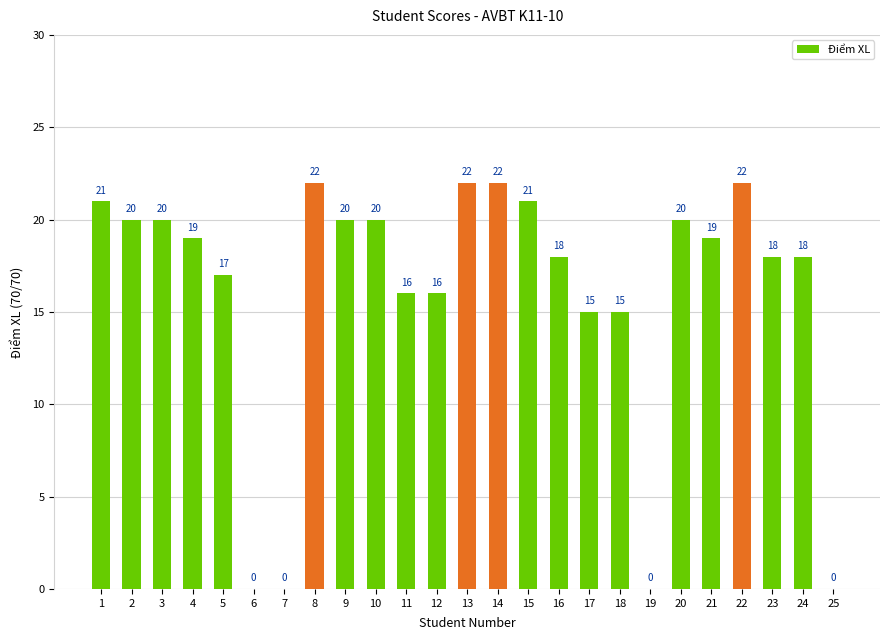

What is the sum of the values at 16 and 18?

33